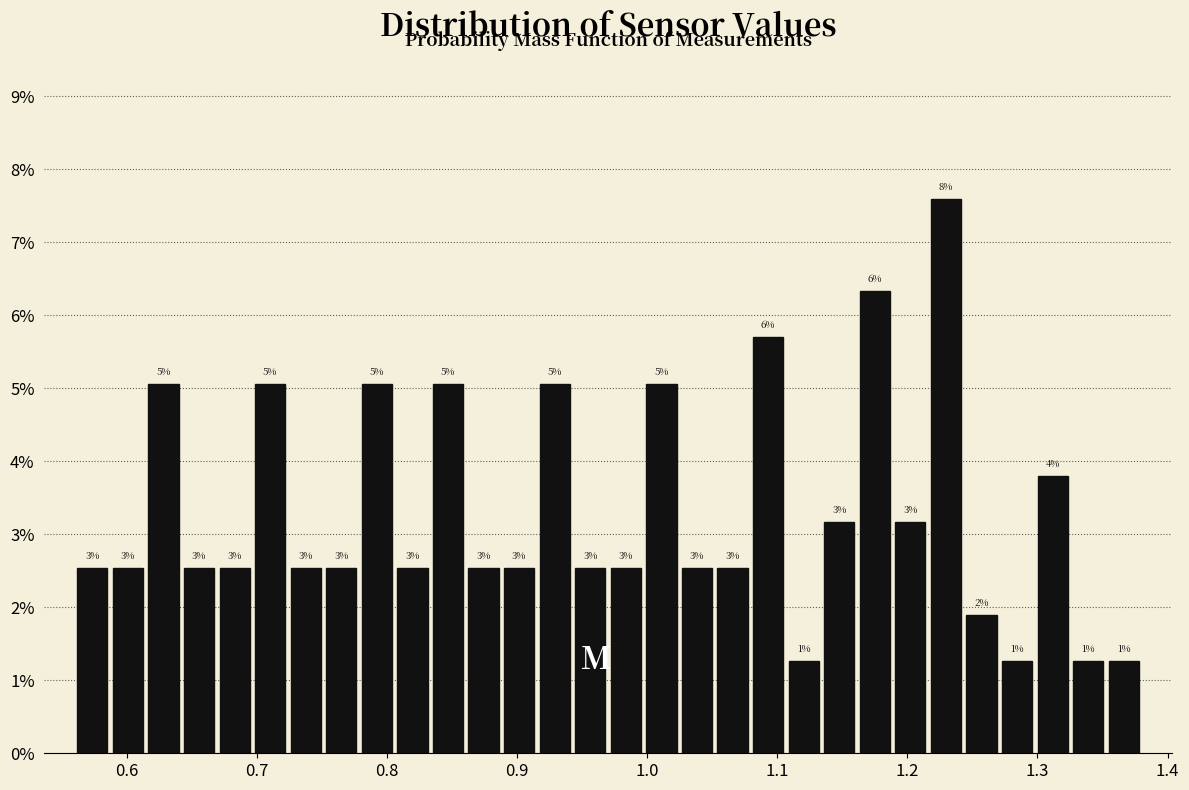

Read against the x-axis, roughly where is the centre of the tallest bar?

1.23